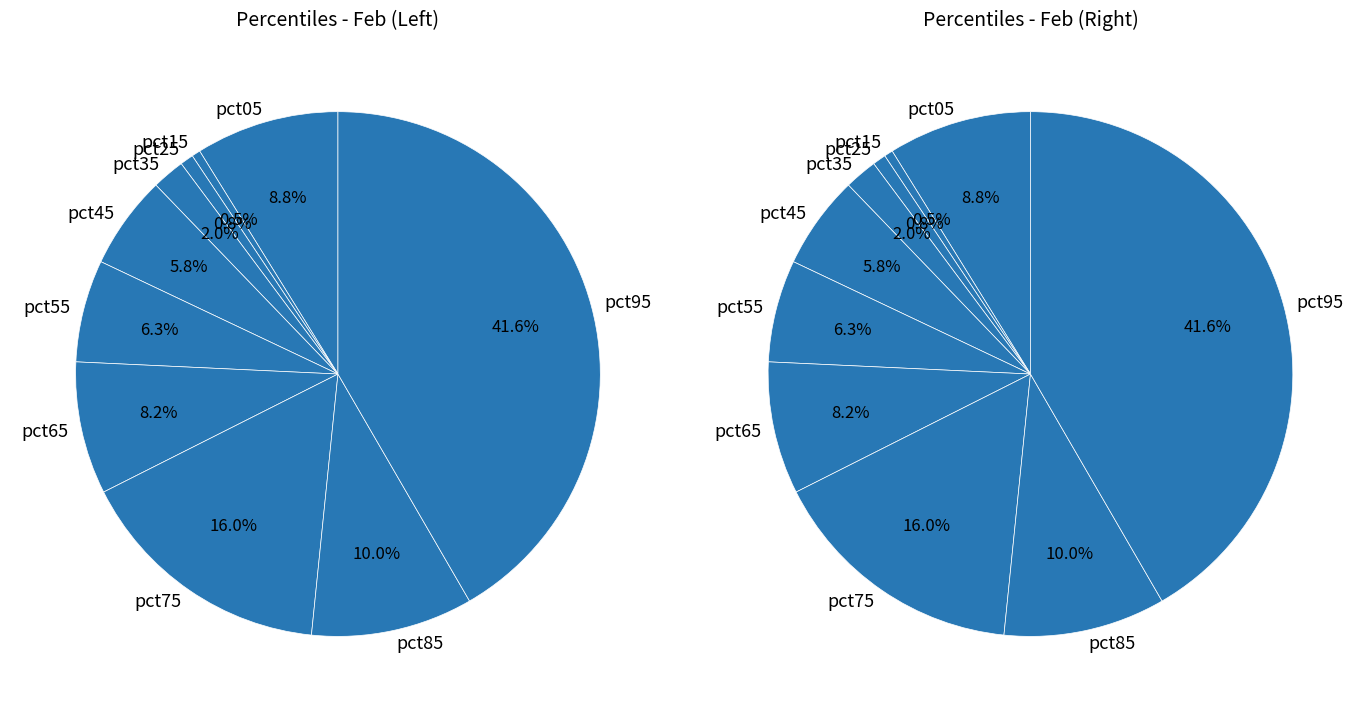

True or false: pct25 accounts for 1% of the total.

True